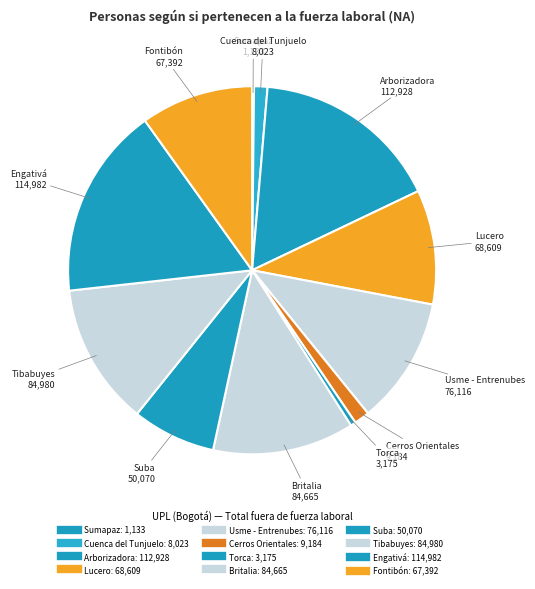

Is it true that Tibabuyes is 23% of the pie?

False